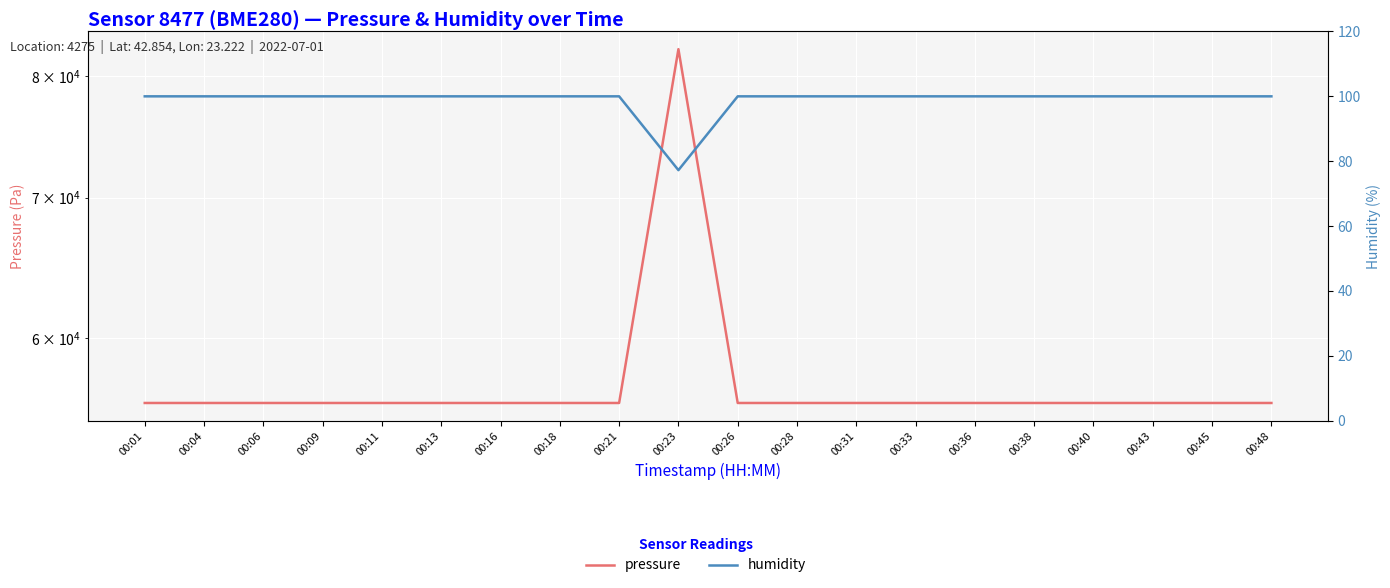

What is the value of the humidity point at the 4th from the left?

100.0